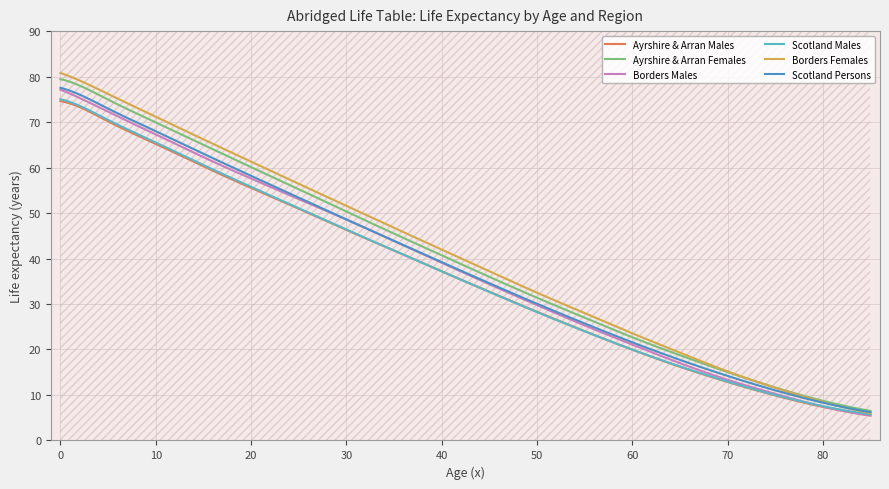

Between 55 and 65, which series saw the biggest shift?

Borders Females